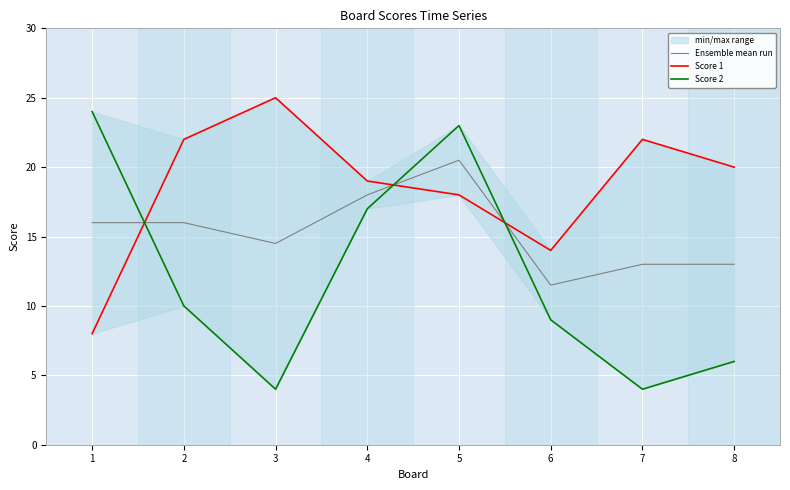

What value does the Ensemble mean run series have at 1?

16.0